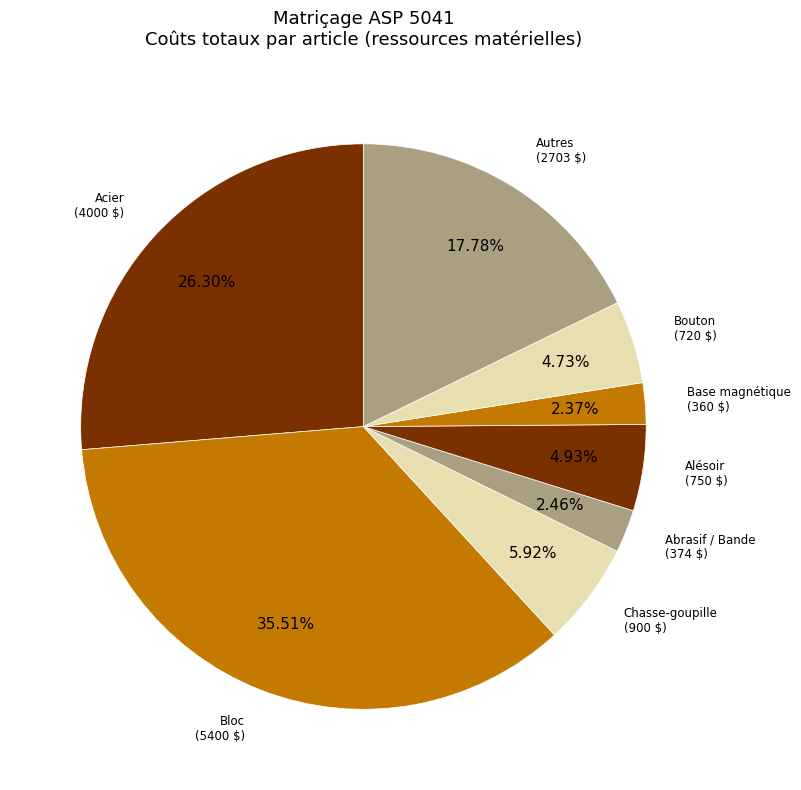

Between Bouton and Abrasif / Bande, which is larger?

Bouton